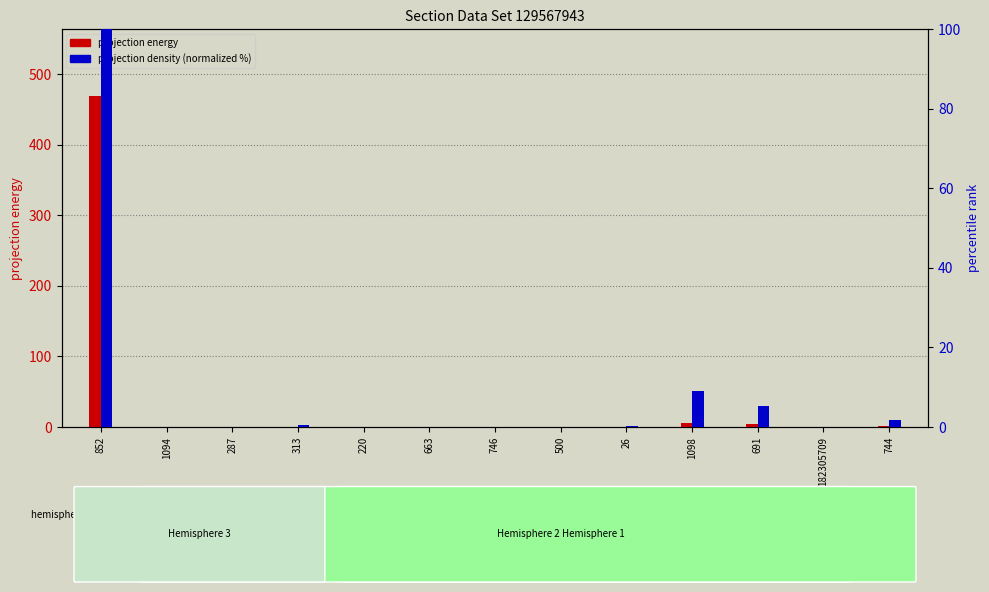

What position from the right is 220?

9